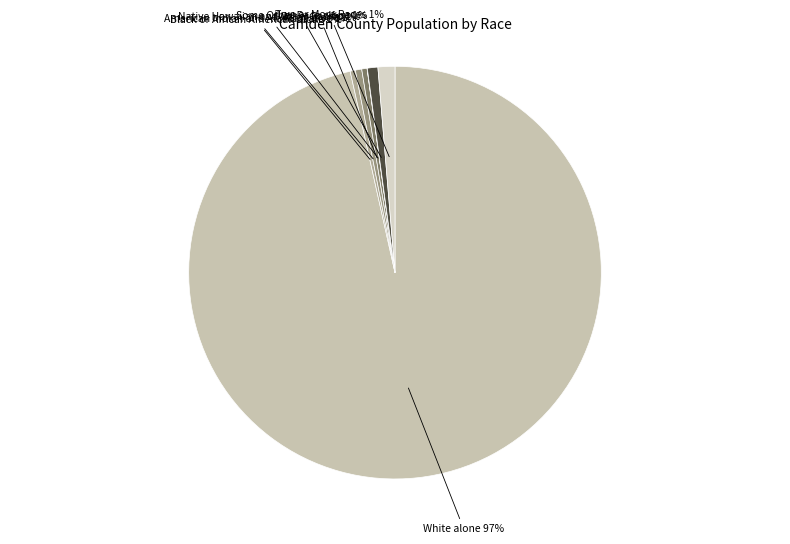

Which category has the biggest portion of the pie?

White alone